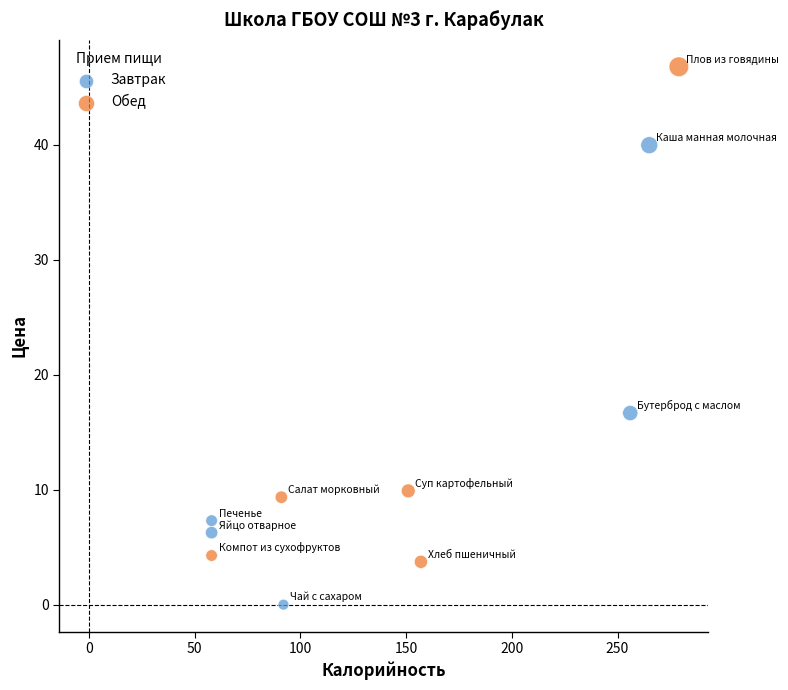

Which series reaches the maximum Y coordinate?

Обед